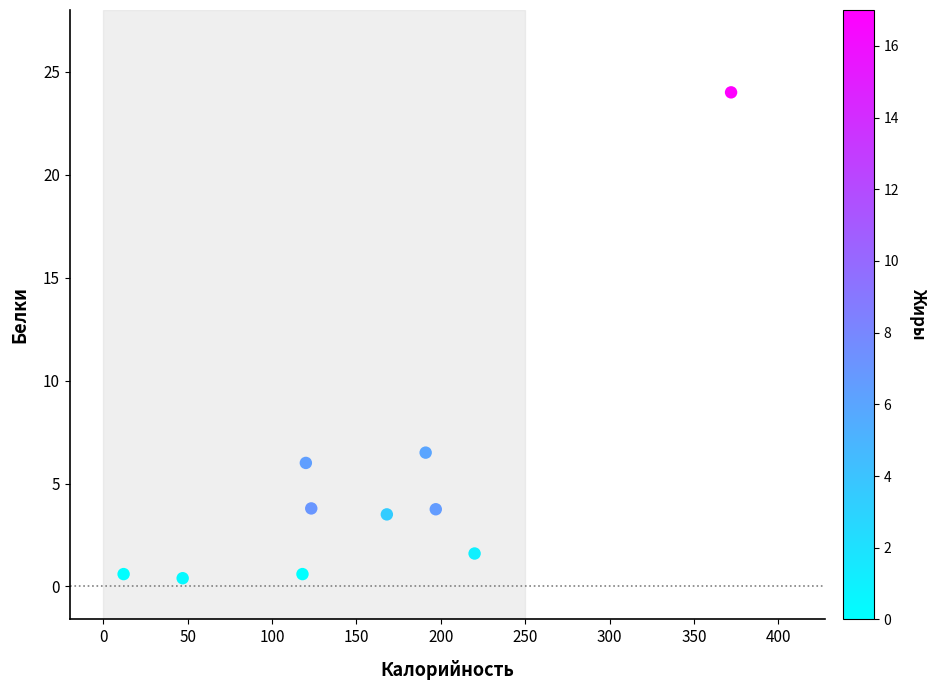

What is the range of X values (max minus min)?

360.0